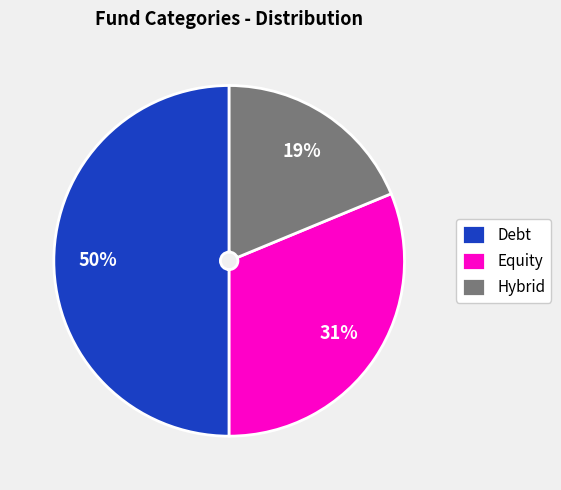

Is the sum of Debt and Equity greater than half?

Yes